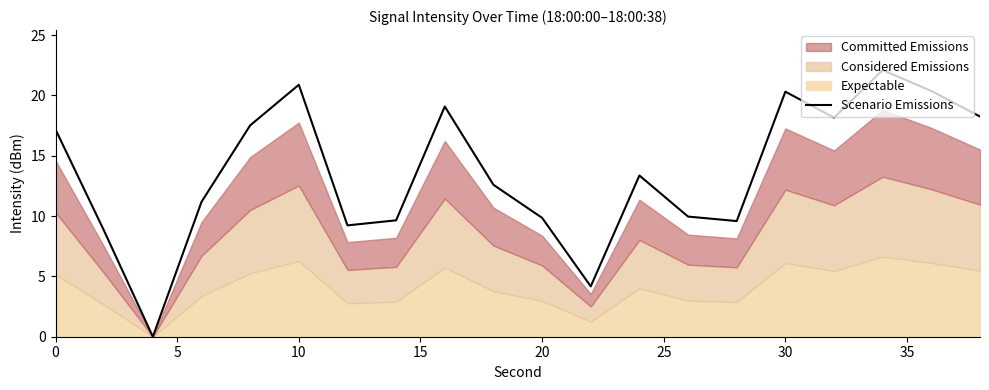

What is the sum of all values?

272.1